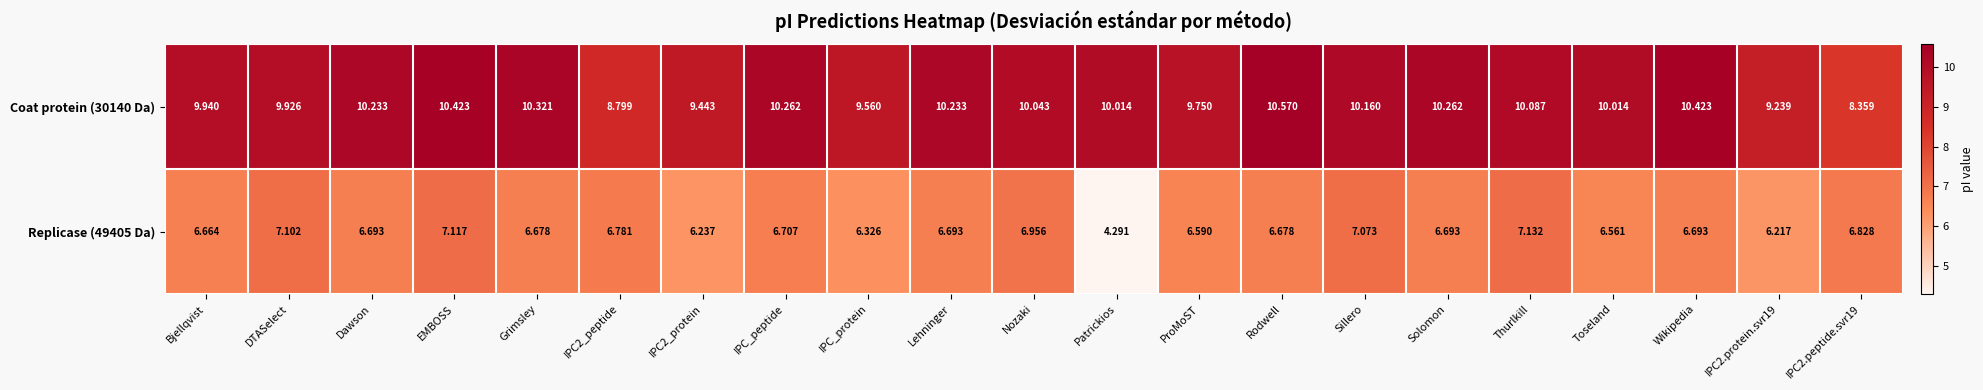

At which category is the sum across all series the highest?

EMBOSS